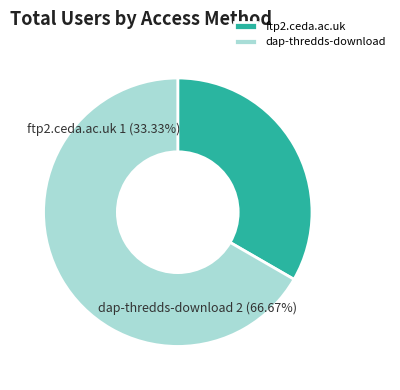

What portion of the pie excludes dap-thredds-download?

33.3%